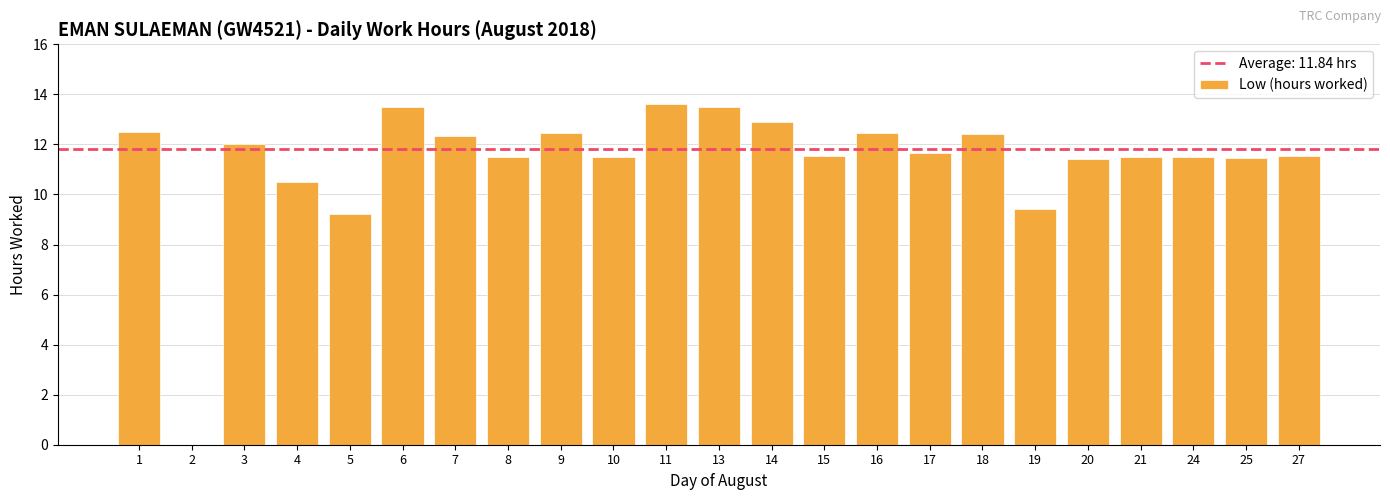

How many values are above zero?

22